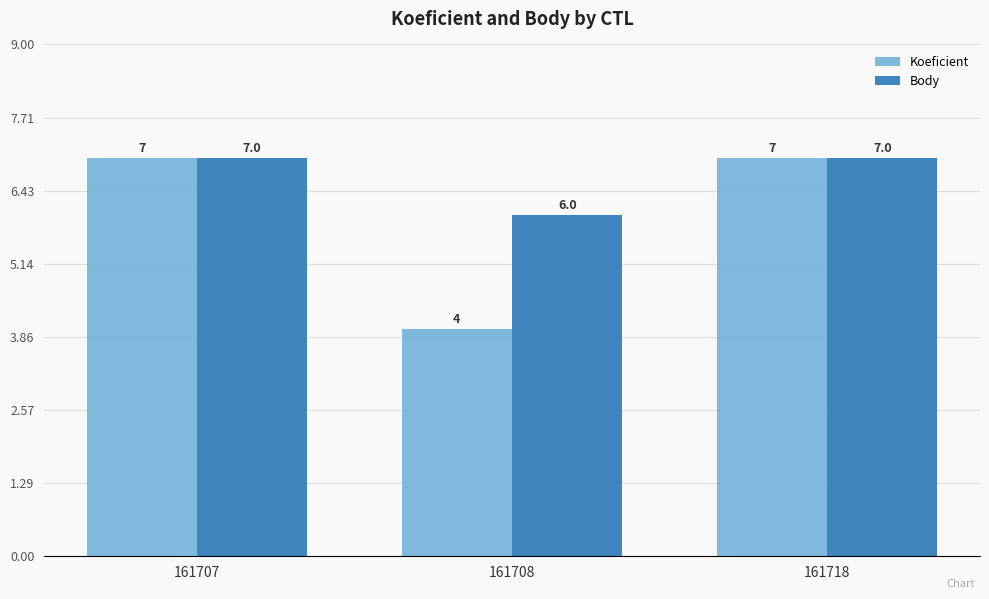

What is the sum of the Body values at 161708 and 161707?

13